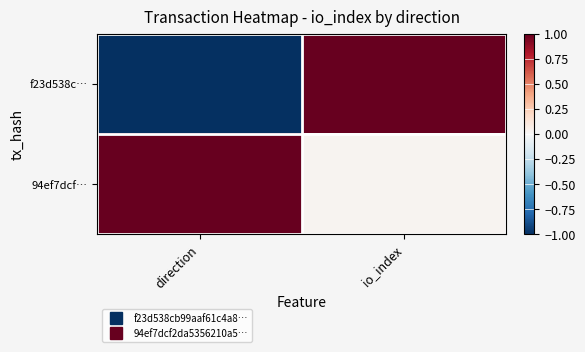

Reading left to right, transcribe all the data shown in this chart.

f23d538c…: direction=-1.0	io_index=1.0
94ef7dcf…: direction=1.0	io_index=0.0